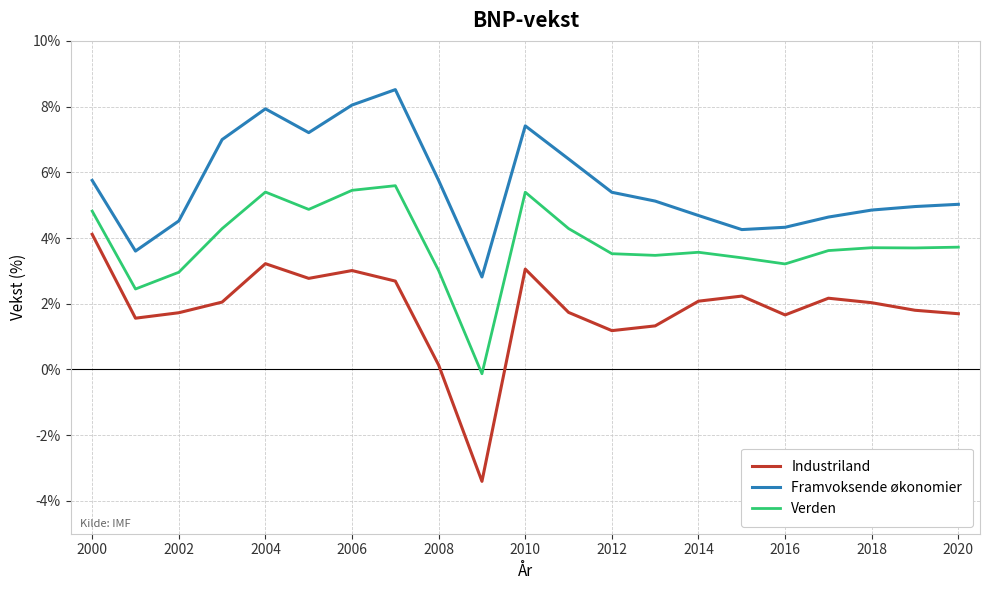

What is the maximum value for Framvoksende økonomier?

8.5